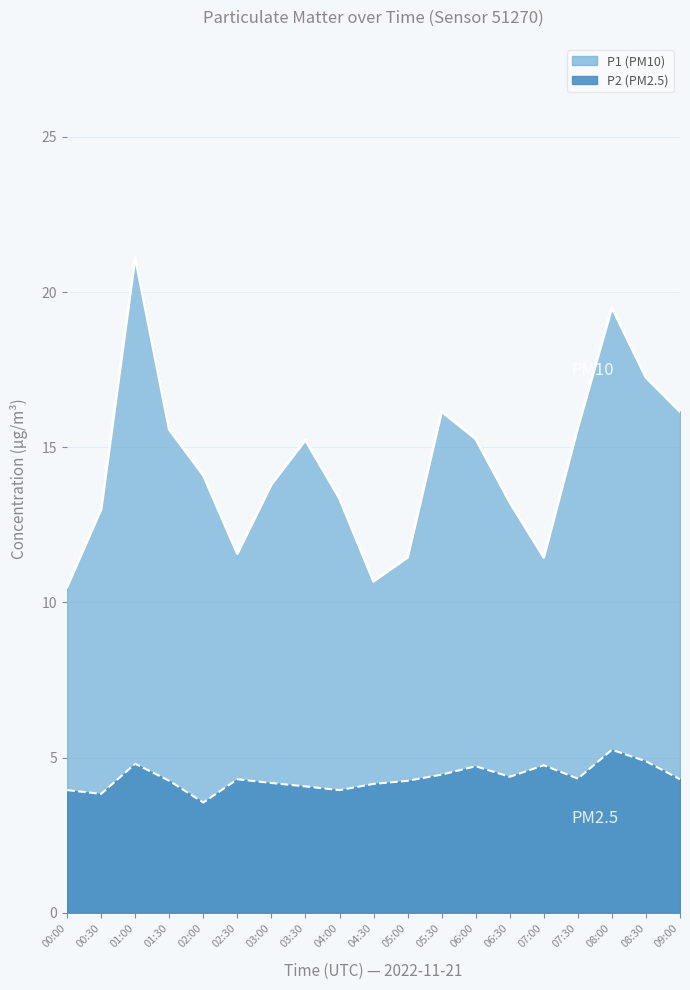

Which series has the widest spread of values?

P1 (PM10)